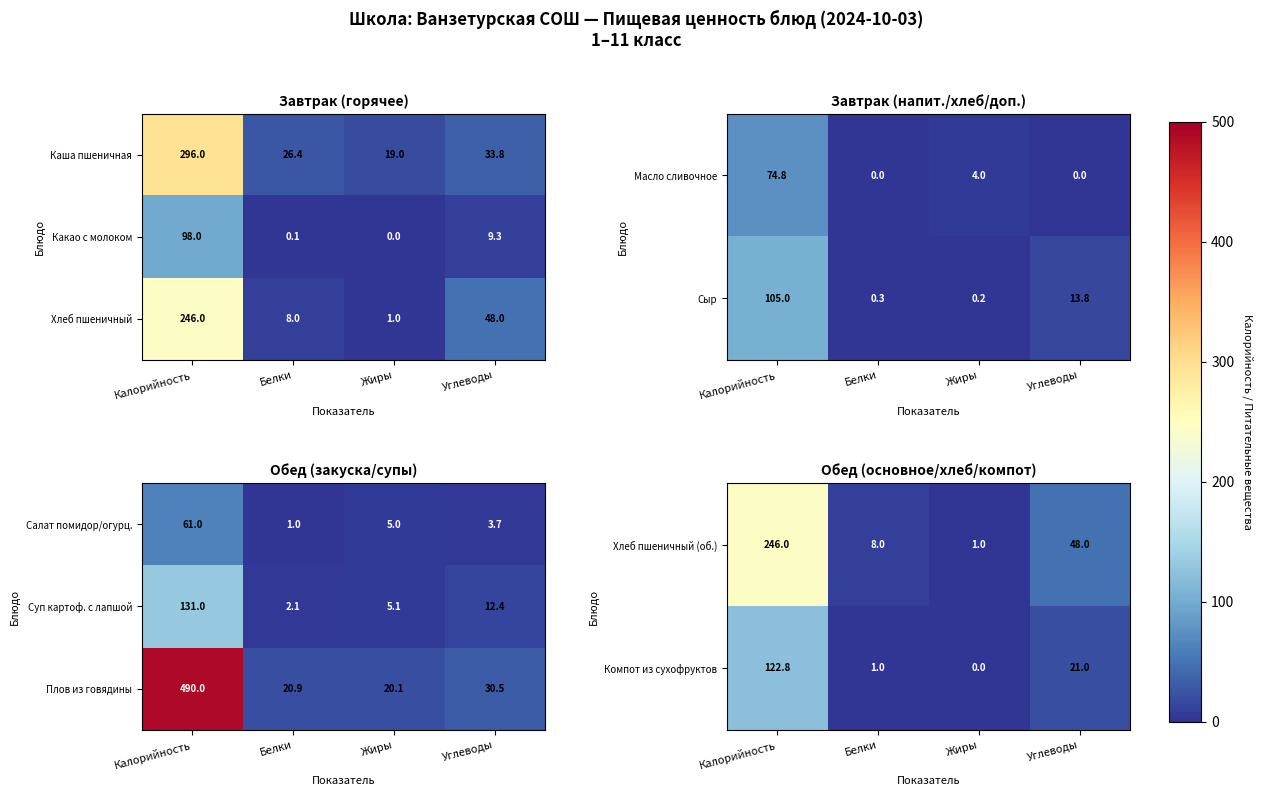

How many data points does each series have?

4